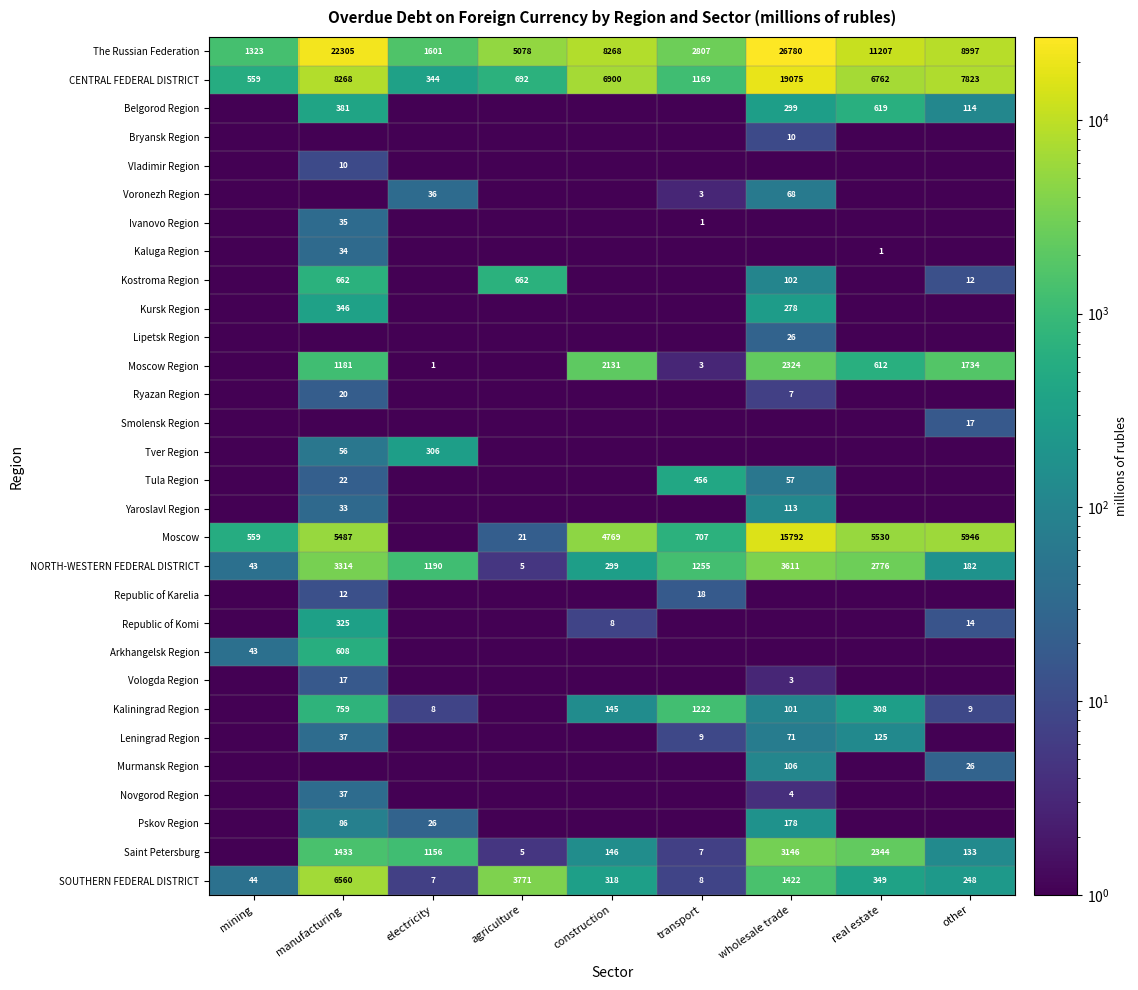

Is it true that SOUTHERN FEDERAL DISTRICT equals 8611.8 at manufacturing?

False